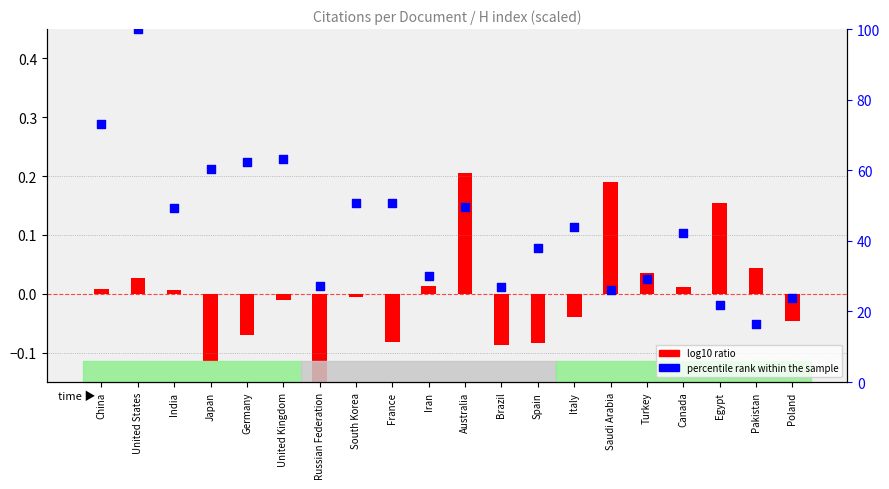

Is the value of percentile rank within the sample at Australia greater than the value of log10 ratio at Japan?

Yes